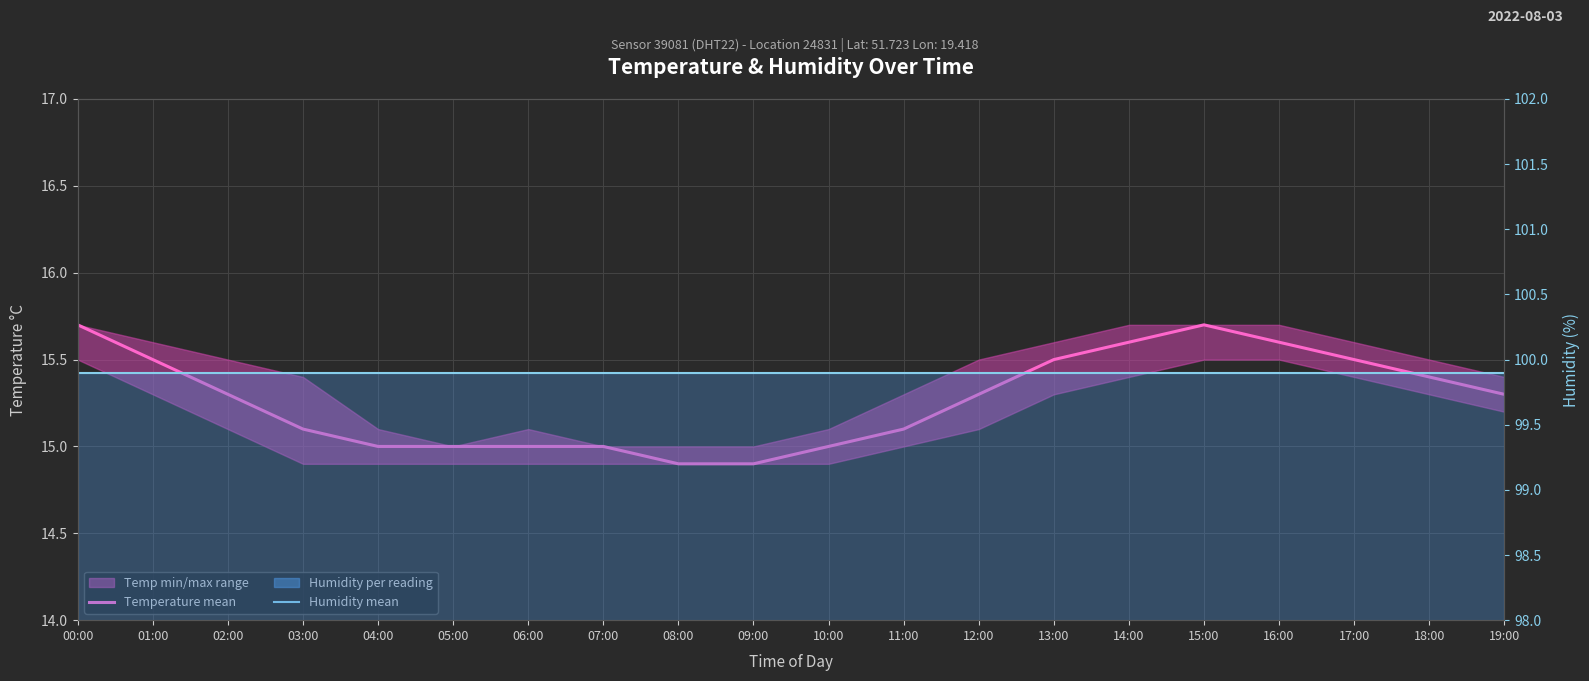

Is it true that Temperature mean equals 24.4 at 17:00?

False